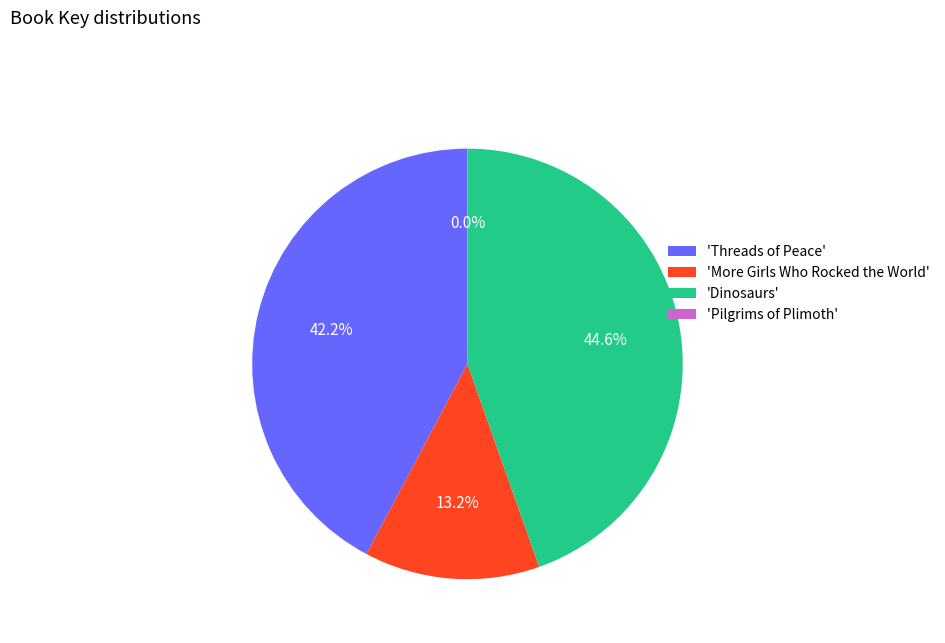

What percentage is NOT represented by 'More Girls Who Rocked the World'?

86.8%